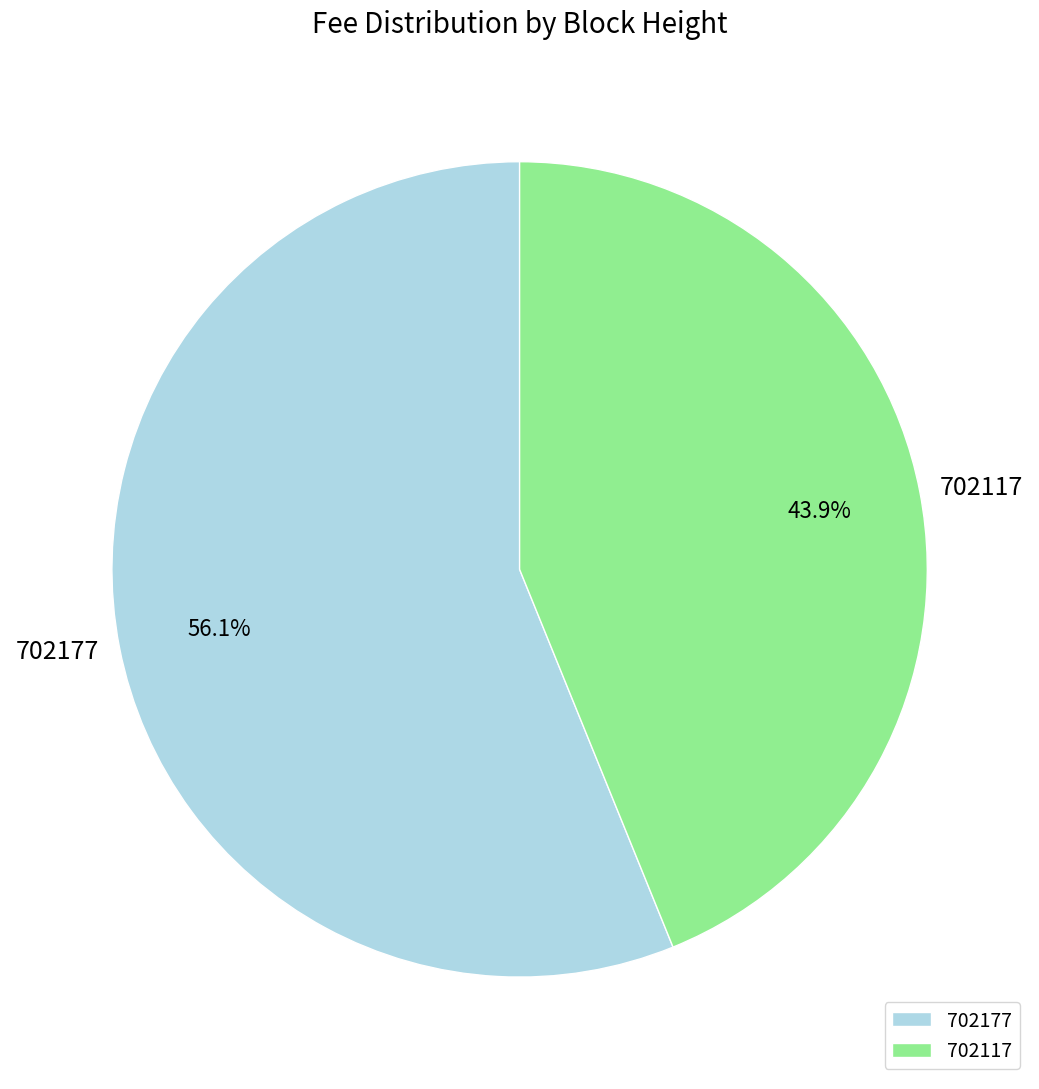

Approximately how many times larger is the value at 702117 compared to 702177?

0.8